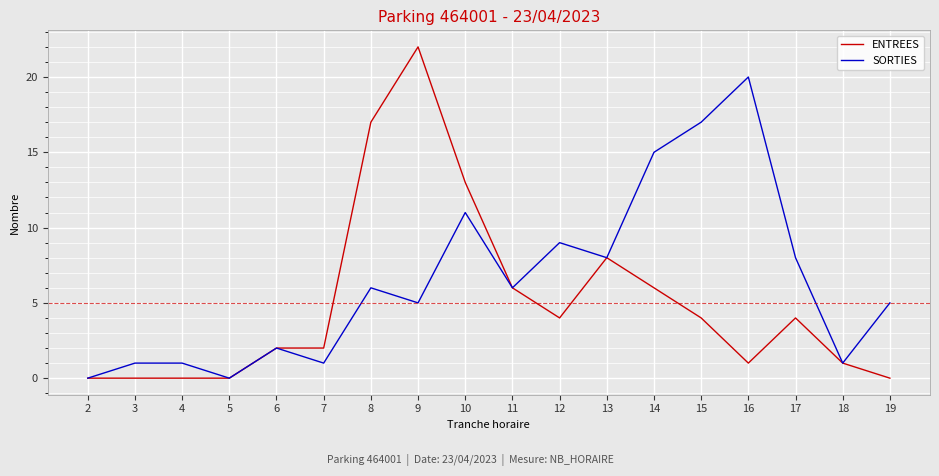

Is it true that ENTREES equals 2 at 17?

False